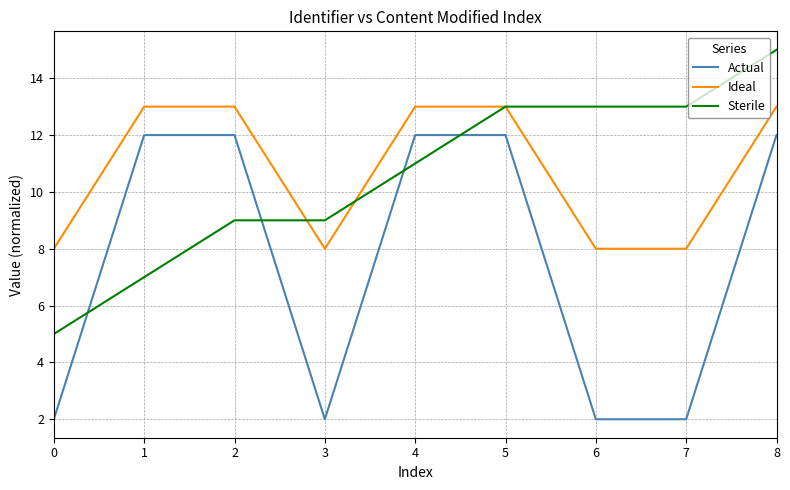

What value does the Ideal series have at 8?

13.0